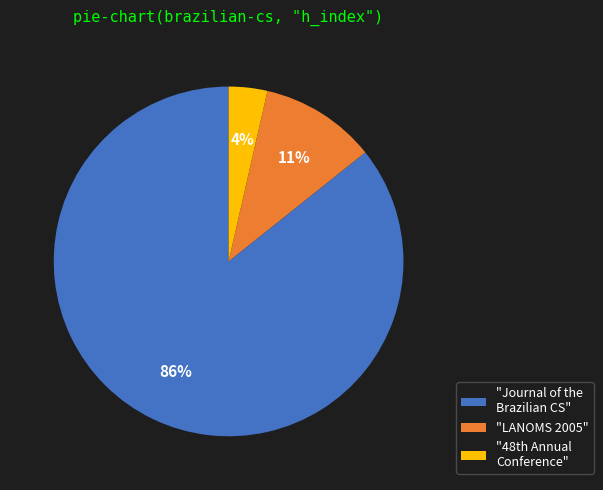

How many slices are in this pie chart?

3